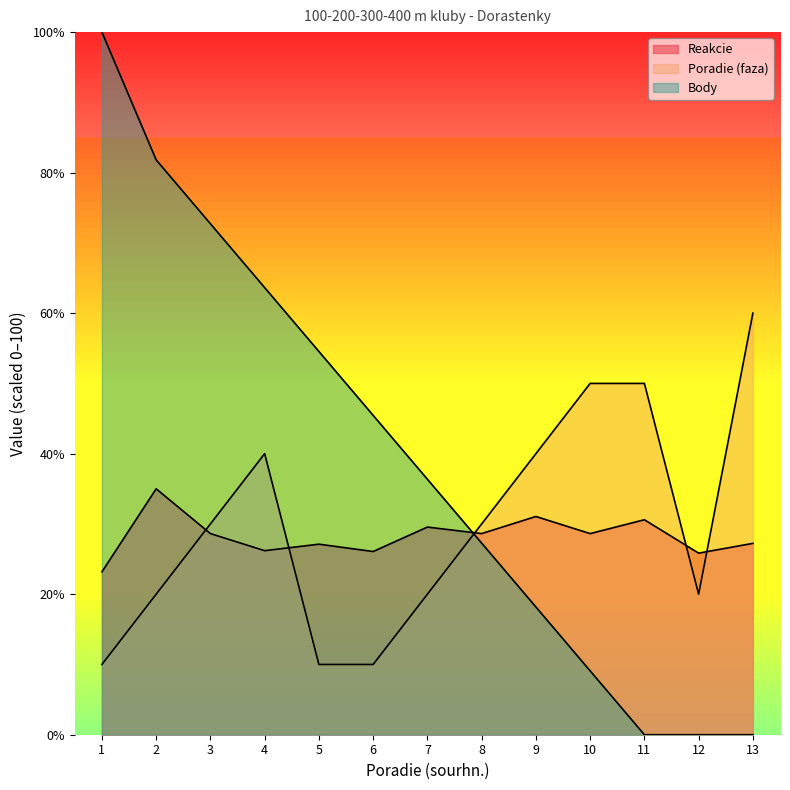

How many values in the Reakcie series are below 28?

6